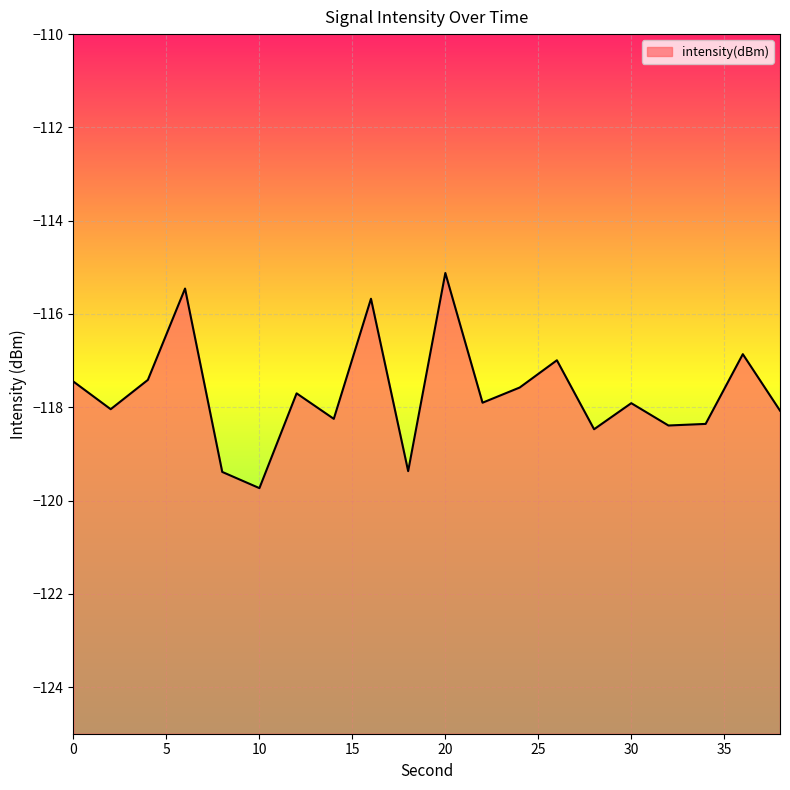

Reading left to right, transcribe all the data shown in this chart.

-117.5	-118.0	-117.4	-115.5	-119.4	-119.7	-117.7	-118.2	-115.7	-119.4	-115.1	-117.9	-117.6	-117.0	-118.5	-117.9	-118.4	-118.4	-116.9	-118.1